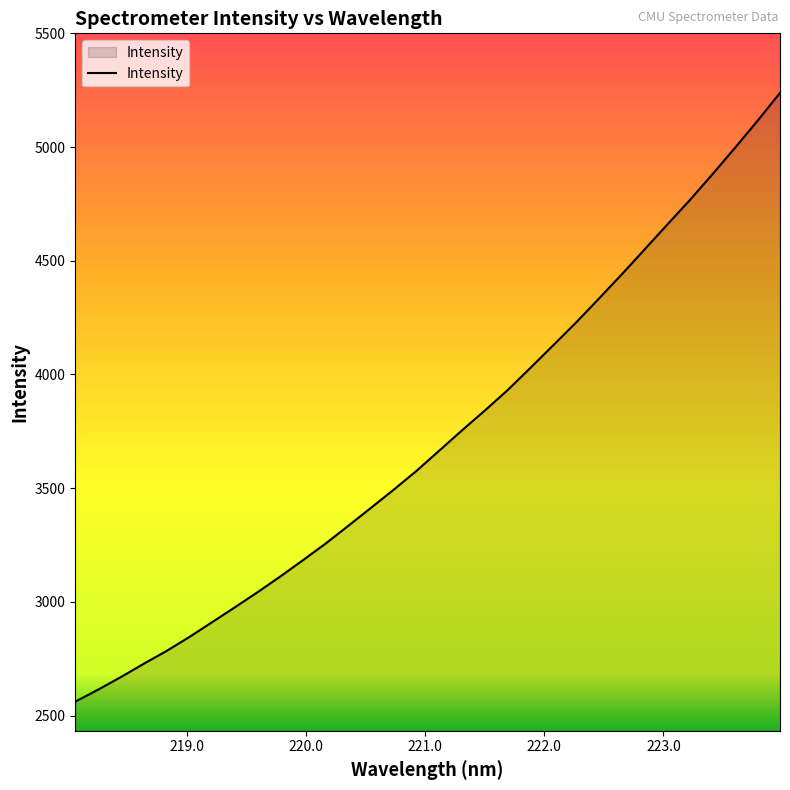

What is the minimum value shown in the chart?

2561.4